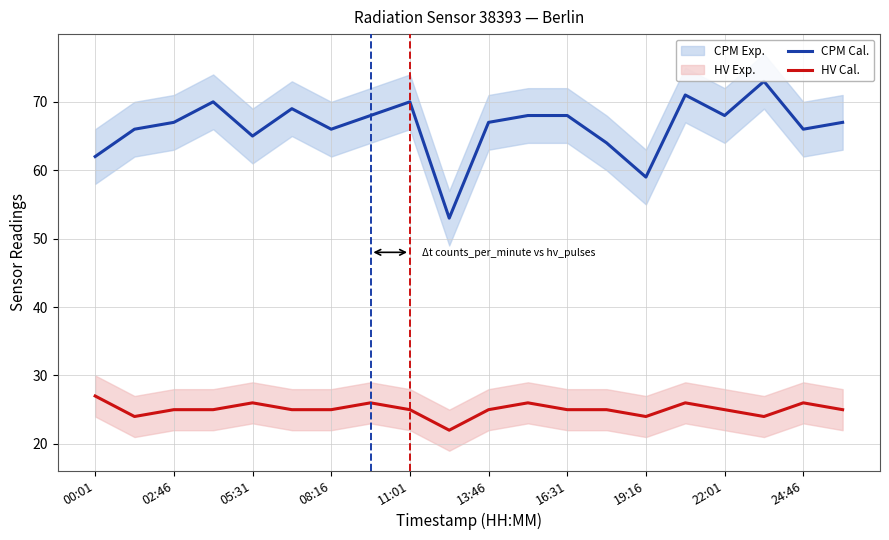

True or false: HV Cal. and CPM Cal. cross at least once.

False